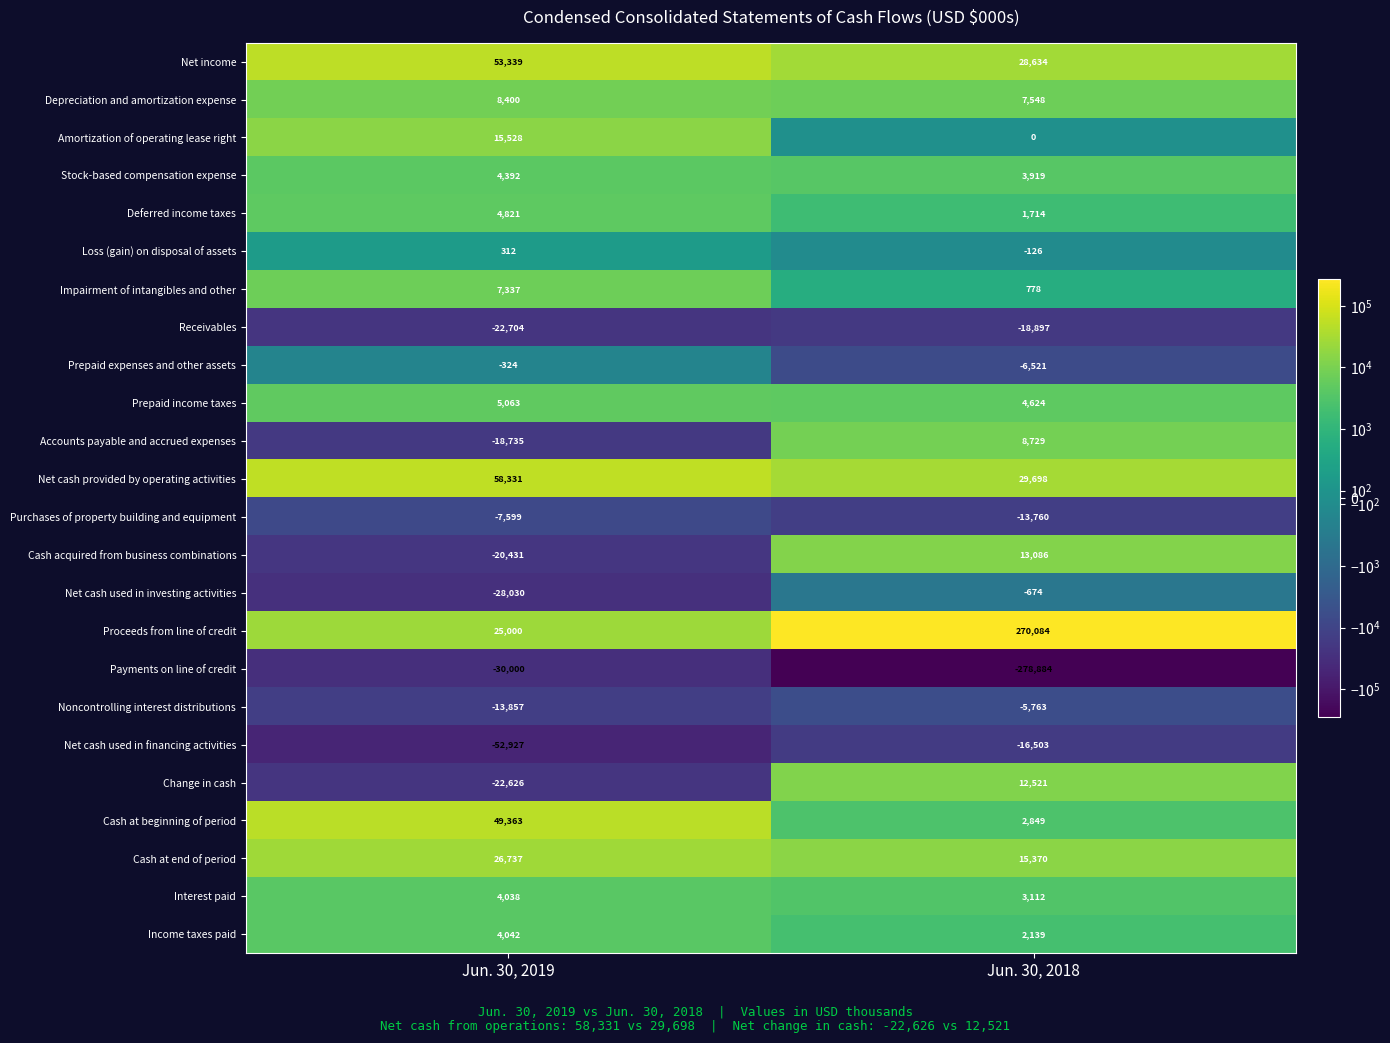

What is the minimum value shown in the chart?

-278884